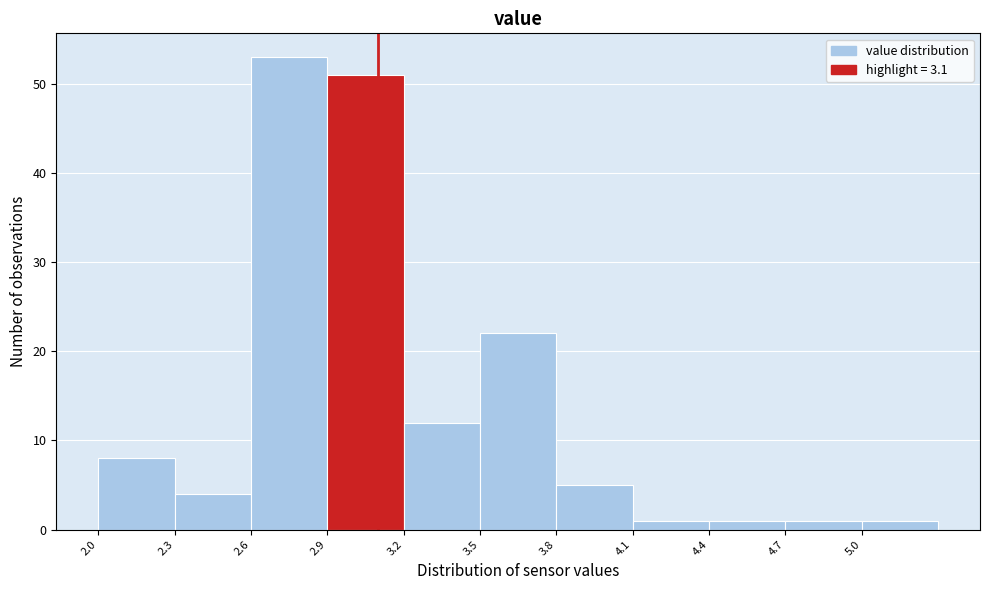

Reading left to right, transcribe this chart: for each bar, give the range it covers on the x-axis and its height. The values are not printed on the chart, so give them approximately, as read against the axis.

2.0 to 2.3: 8
2.3 to 2.6: 4
2.6 to 2.9: 53
2.9 to 3.2: 51
3.2 to 3.5: 12
3.5 to 3.8: 22
3.8 to 4.1: 5
4.1 to 4.4: 1
4.4 to 4.7: 1
4.7 to 5.0: 1
5.0 to 5.3: 1